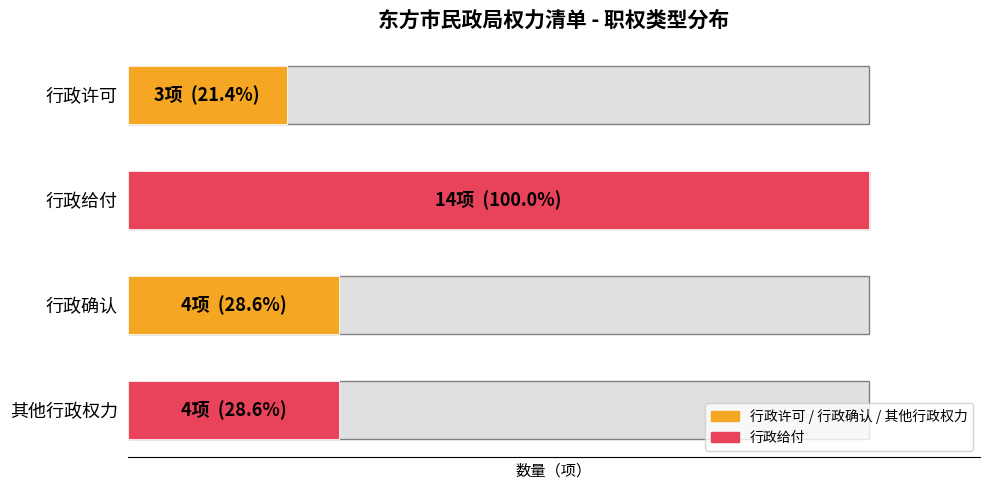

Between 行政确认 and 其他行政权力, which is larger?

行政确认